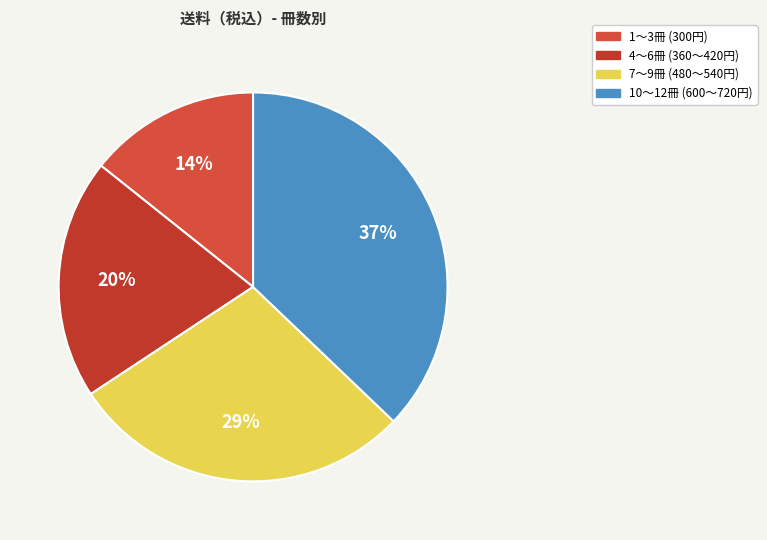

Count the number of slices in the pie.

4